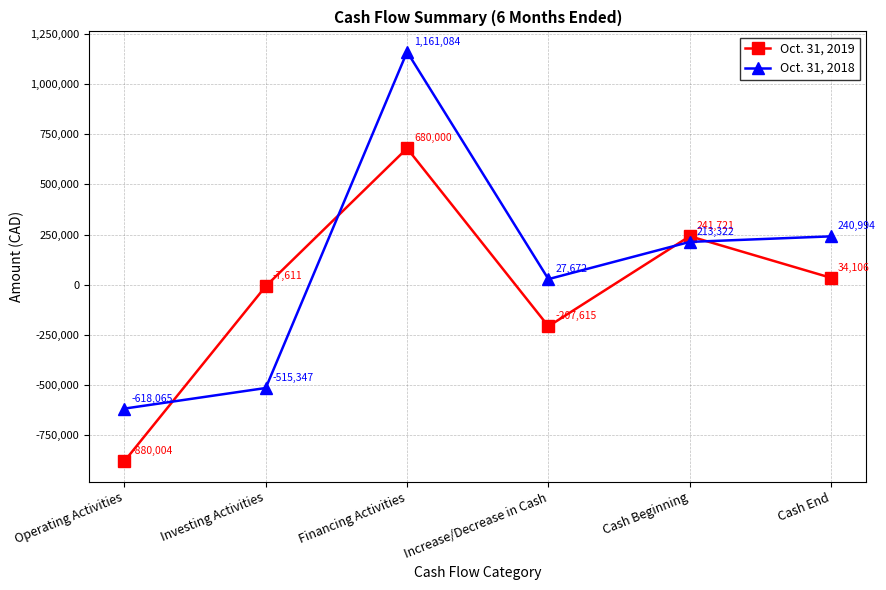

What is the difference between the second highest and minimum values in the Oct. 31, 2018 series?

859059